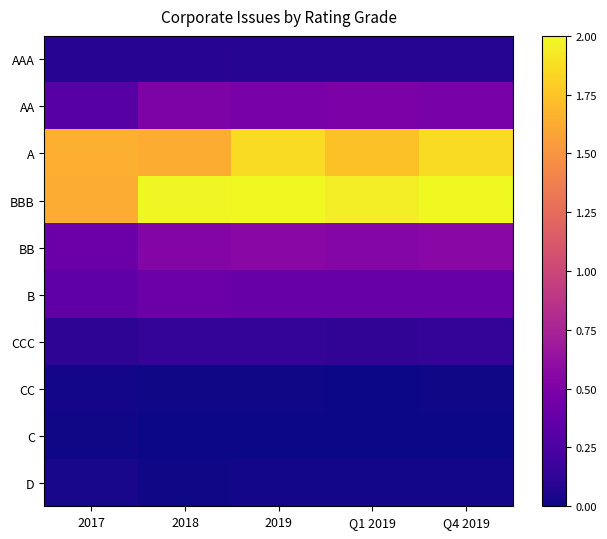

Reading left to right, what are all the values shown in this chart?

AAA: 2017=0.1	2018=0.1	2019=0.1	Q1 2019=0.1	Q4 2019=0.1
AA: 2017=0.3	2018=0.5	2019=0.5	Q1 2019=0.5	Q4 2019=0.5
A: 2017=1.7	2018=1.6	2019=1.9	Q1 2019=1.7	Q4 2019=1.9
BBB: 2017=1.6	2018=2.0	2019=2.0	Q1 2019=2.0	Q4 2019=2.0
BB: 2017=0.4	2018=0.5	2019=0.6	Q1 2019=0.5	Q4 2019=0.6
B: 2017=0.3	2018=0.4	2019=0.4	Q1 2019=0.4	Q4 2019=0.4
CCC: 2017=0.1	2018=0.1	2019=0.1	Q1 2019=0.1	Q4 2019=0.1
CC: 2017=0.0	2018=0.0	2019=0.0	Q1 2019=0.0	Q4 2019=0.0
C: 2017=0.0	2018=0.0	2019=0.0	Q1 2019=0.0	Q4 2019=0.0
D: 2017=0.0	2018=0.0	2019=0.0	Q1 2019=0.0	Q4 2019=0.0